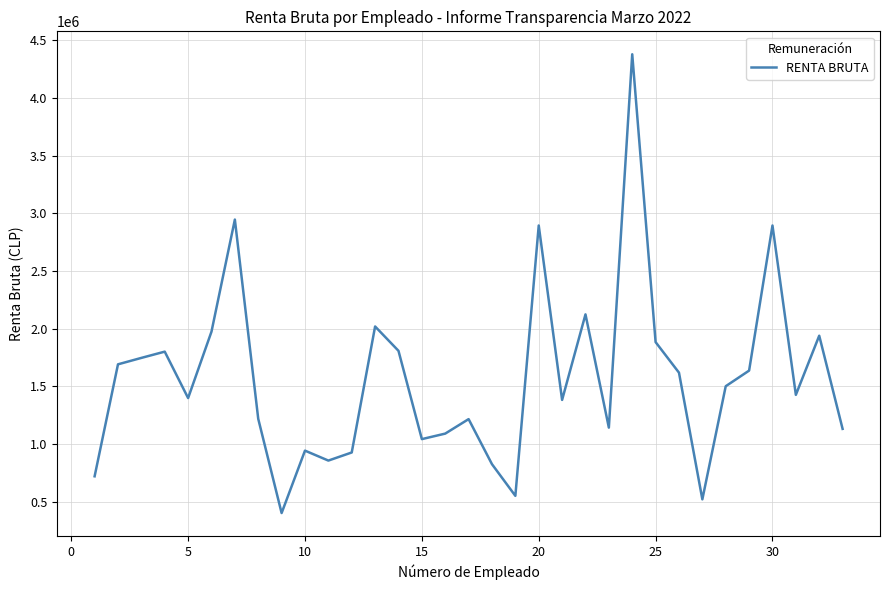

What is the smallest value displayed?

400871